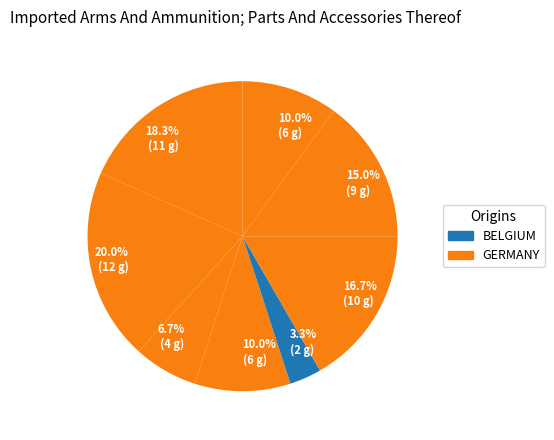

Is there any slice that represents more than half of the pie?

No